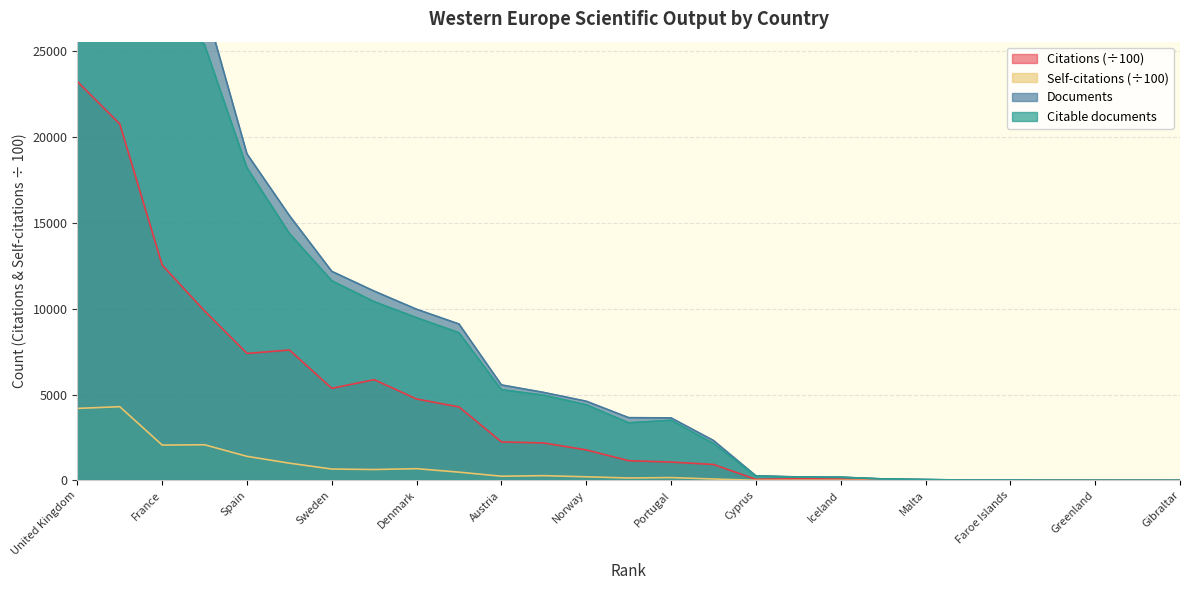

True or false: Citations has a value of 2892.5 at Norway.

False